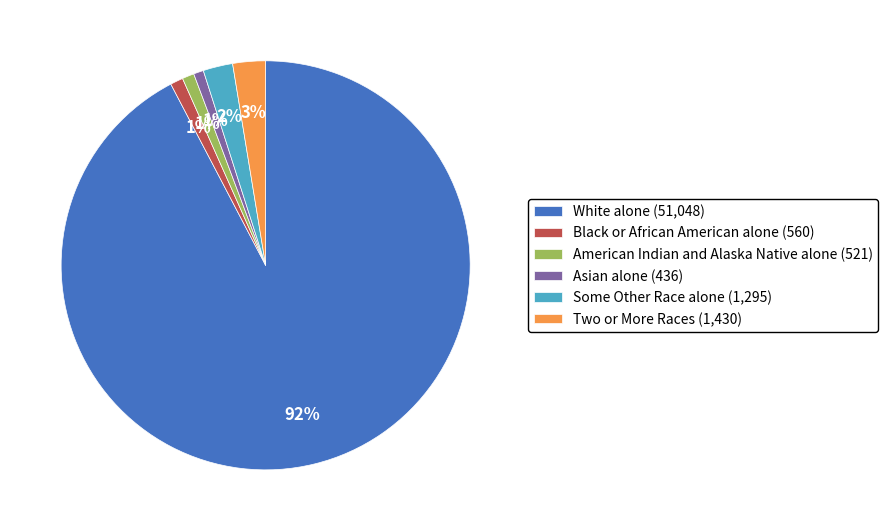

To the nearest percent, what is the combined percentage of Some Other Race alone and Asian alone?

3%